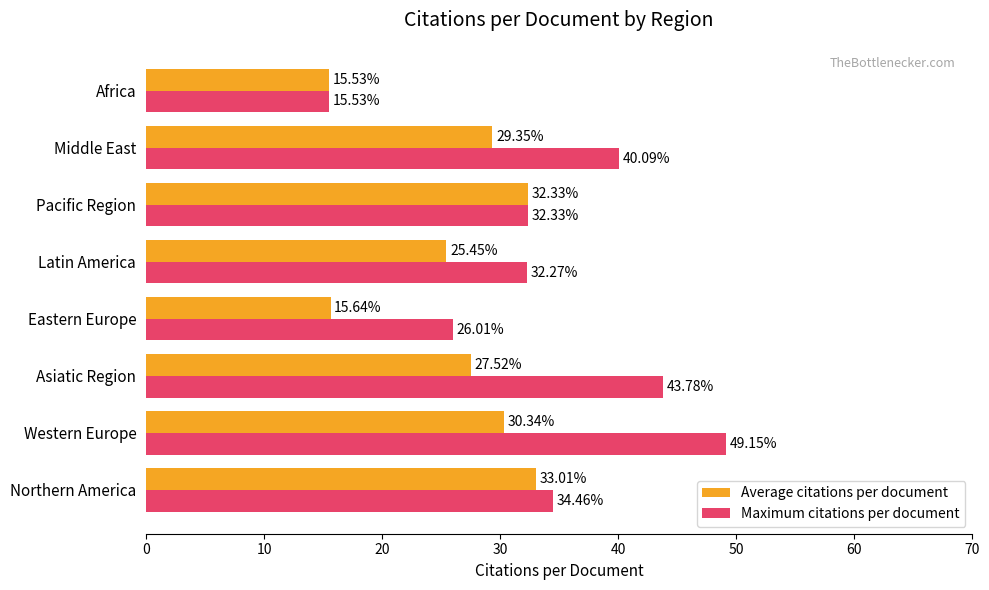

How many data points in Maximum citations per document are less than 34?

4